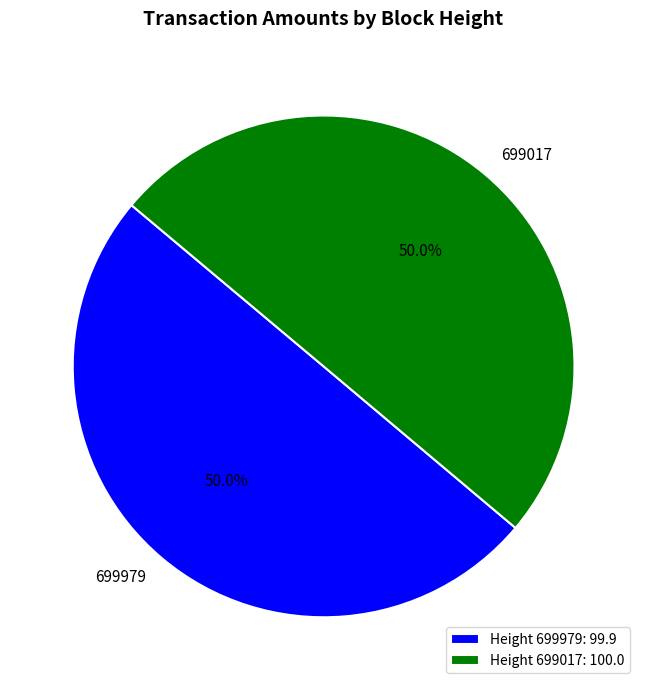

Combined, do 699017 and 699979 account for over 50%?

Yes